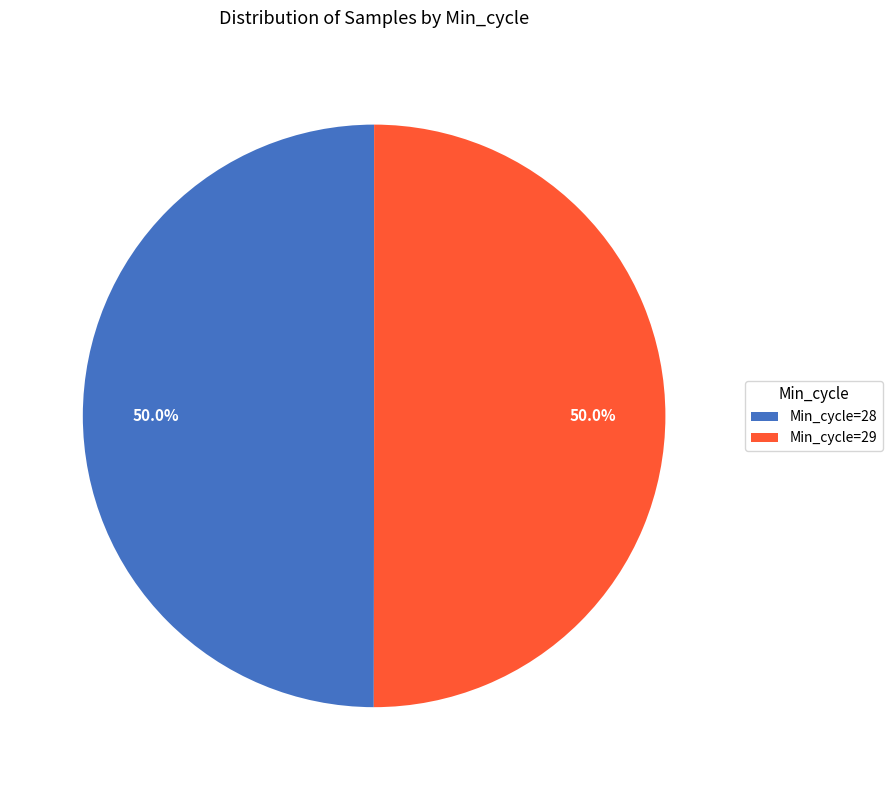

What is the total percentage of Min_cycle=29 and Min_cycle=28?

100.0%